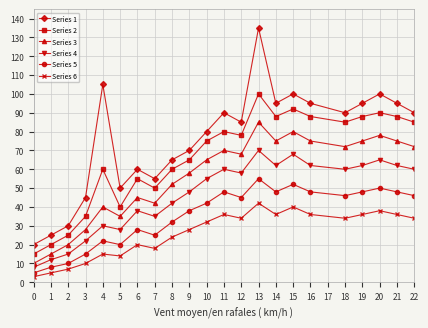

Rank the series by their maximum value, from highest to lowest.

Series 1, Series 2, Series 3, Series 4, Series 5, Series 6